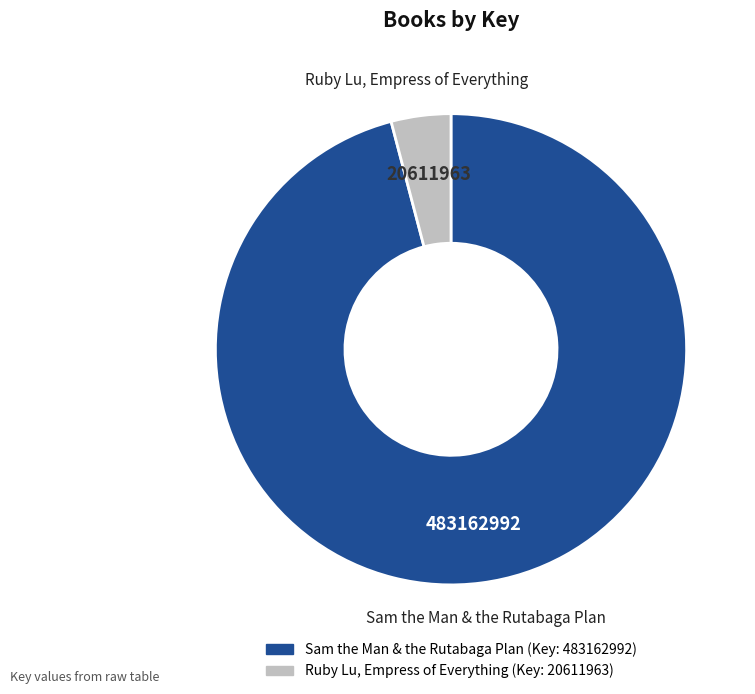

The Sam the Man & the Rutabaga Plan slice represents 96% of the pie. True or false?

True